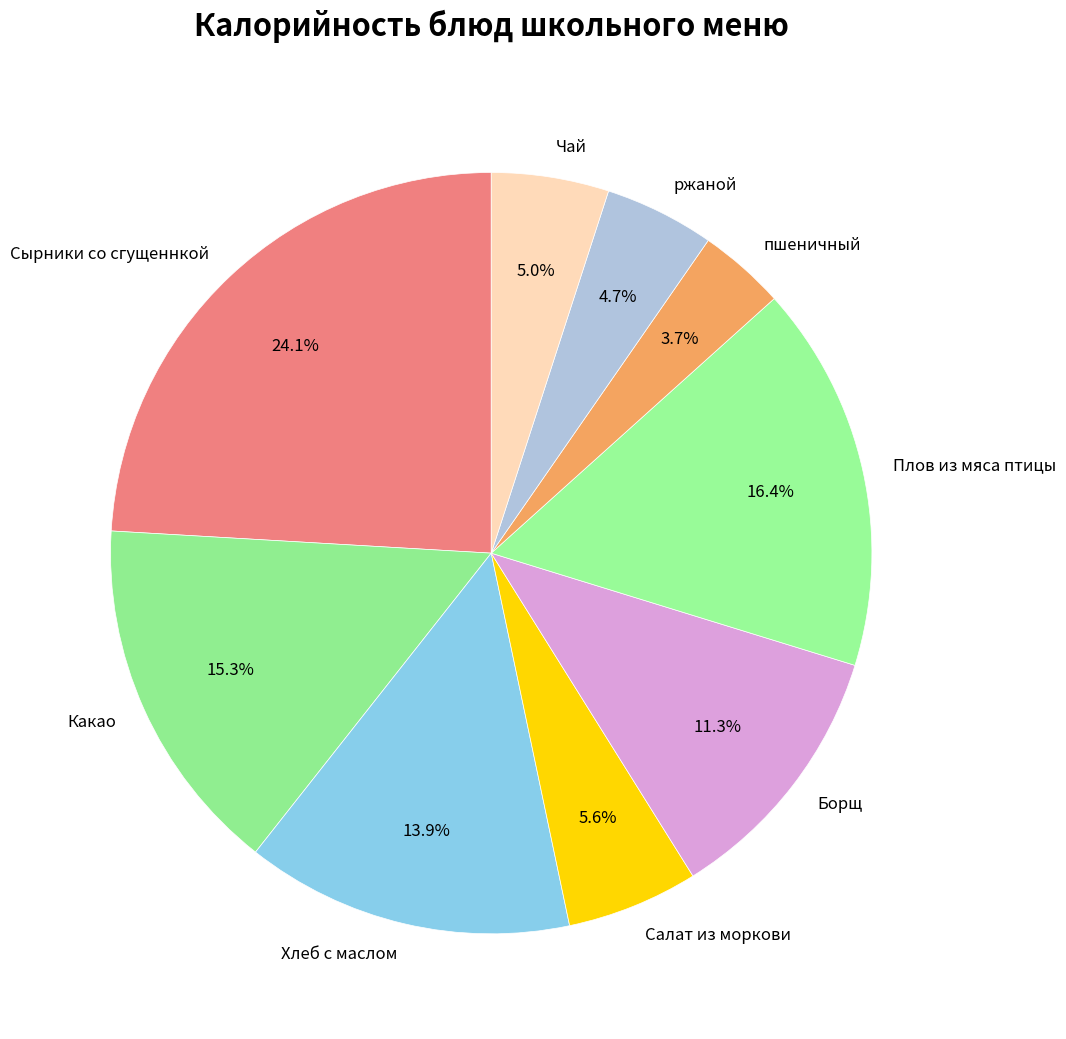

What is the ratio of the value at Хлеб с маслом to the value at пшеничный?

3.8